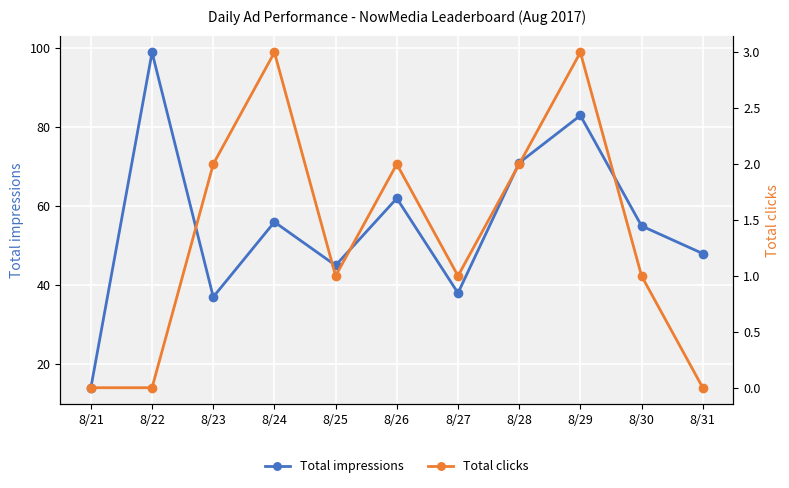

The value of Total clicks at 8/26 is 2. True or false?

True